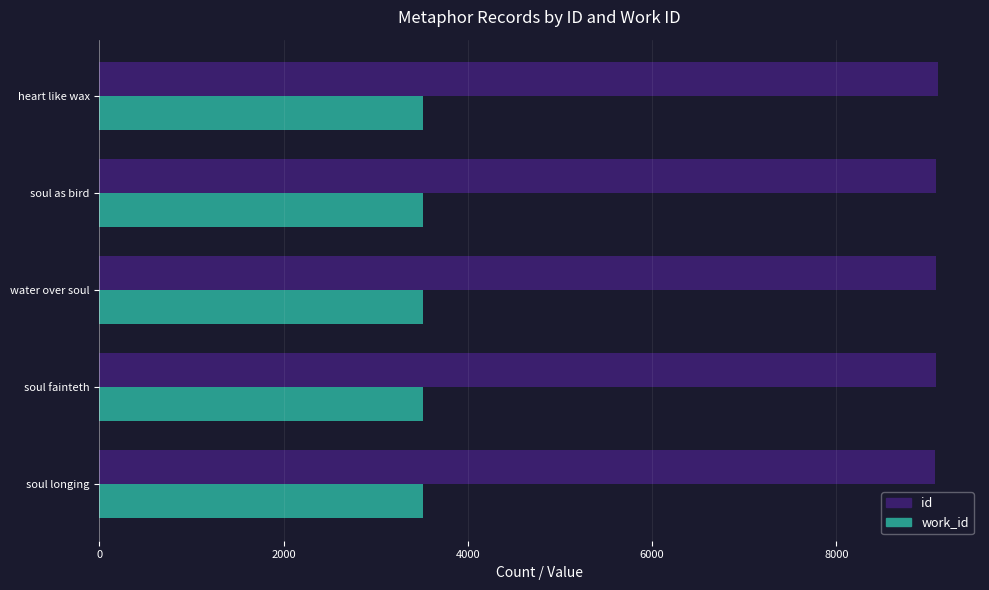

True or false: work_id has a value of 5676 at water over soul.

False